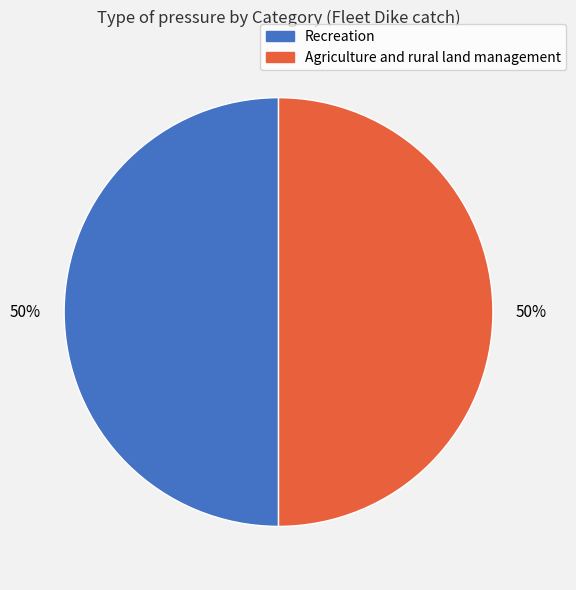

To the nearest percent, what is the average slice percentage?

50%